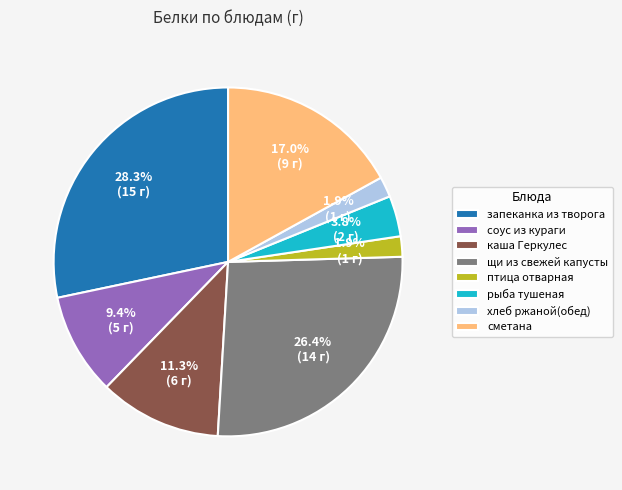

Count the number of slices in the pie.

8